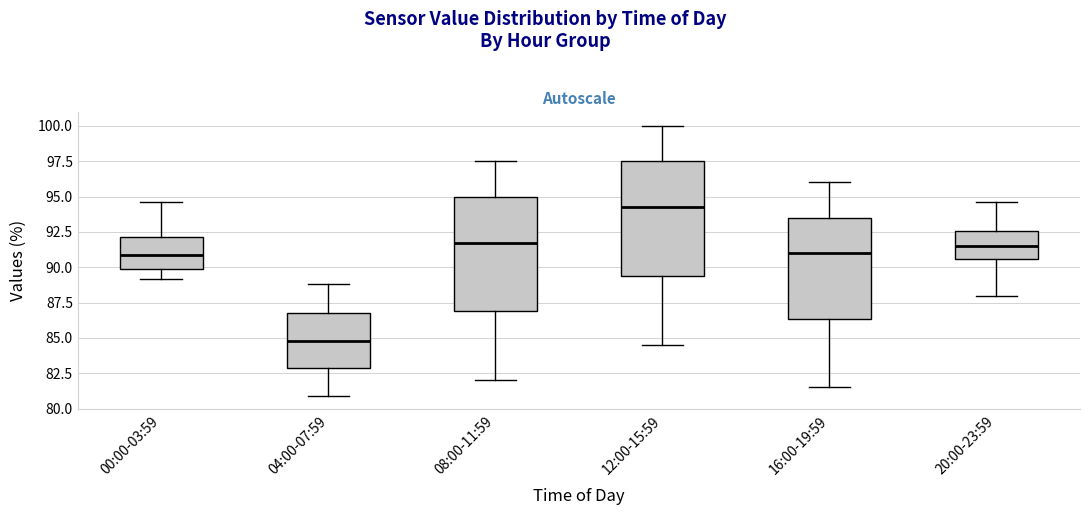

Reading left to right, transcribe this box plot: for each box, give where its median line is, the range the box spans, and where its two whiskers end, as read against the y-axis. The values are not printed on the chart, so give them approximately, as read against the axis.

00:00-03:59: median 91.0, box 90.0 to 92.0, whiskers 89.0 to 94.5
04:00-07:59: median 85.0, box 83.0 to 87.0, whiskers 81.0 to 89.0
08:00-11:59: median 92.0, box 87.0 to 95.0, whiskers 82.0 to 97.5
12:00-15:59: median 94.5, box 89.5 to 97.5, whiskers 84.5 to 100.0
16:00-19:59: median 91.0, box 86.5 to 93.5, whiskers 81.5 to 96.0
20:00-23:59: median 91.5, box 90.5 to 92.5, whiskers 88.0 to 94.5